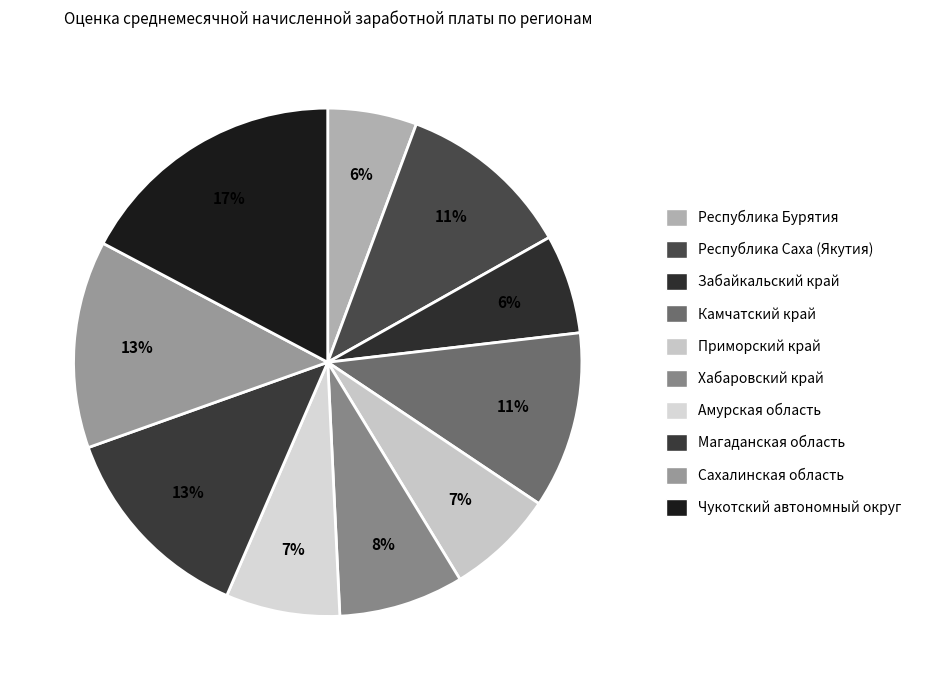

How many segments does this pie chart have?

10